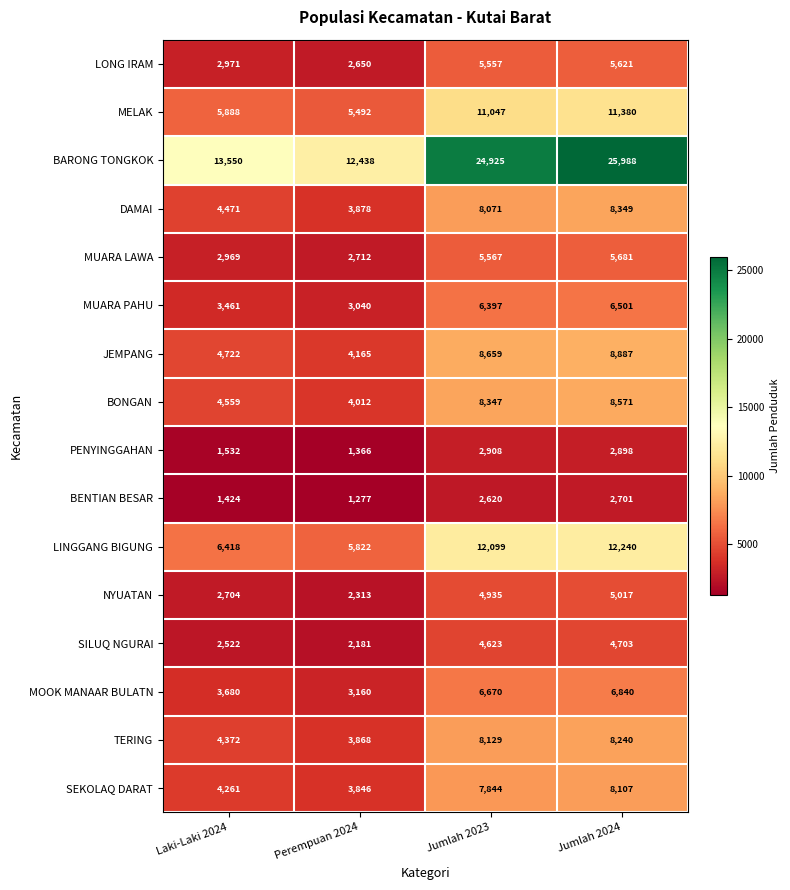

What is the difference between the maximum and second lowest values in the MUARA PAHU series?

3040